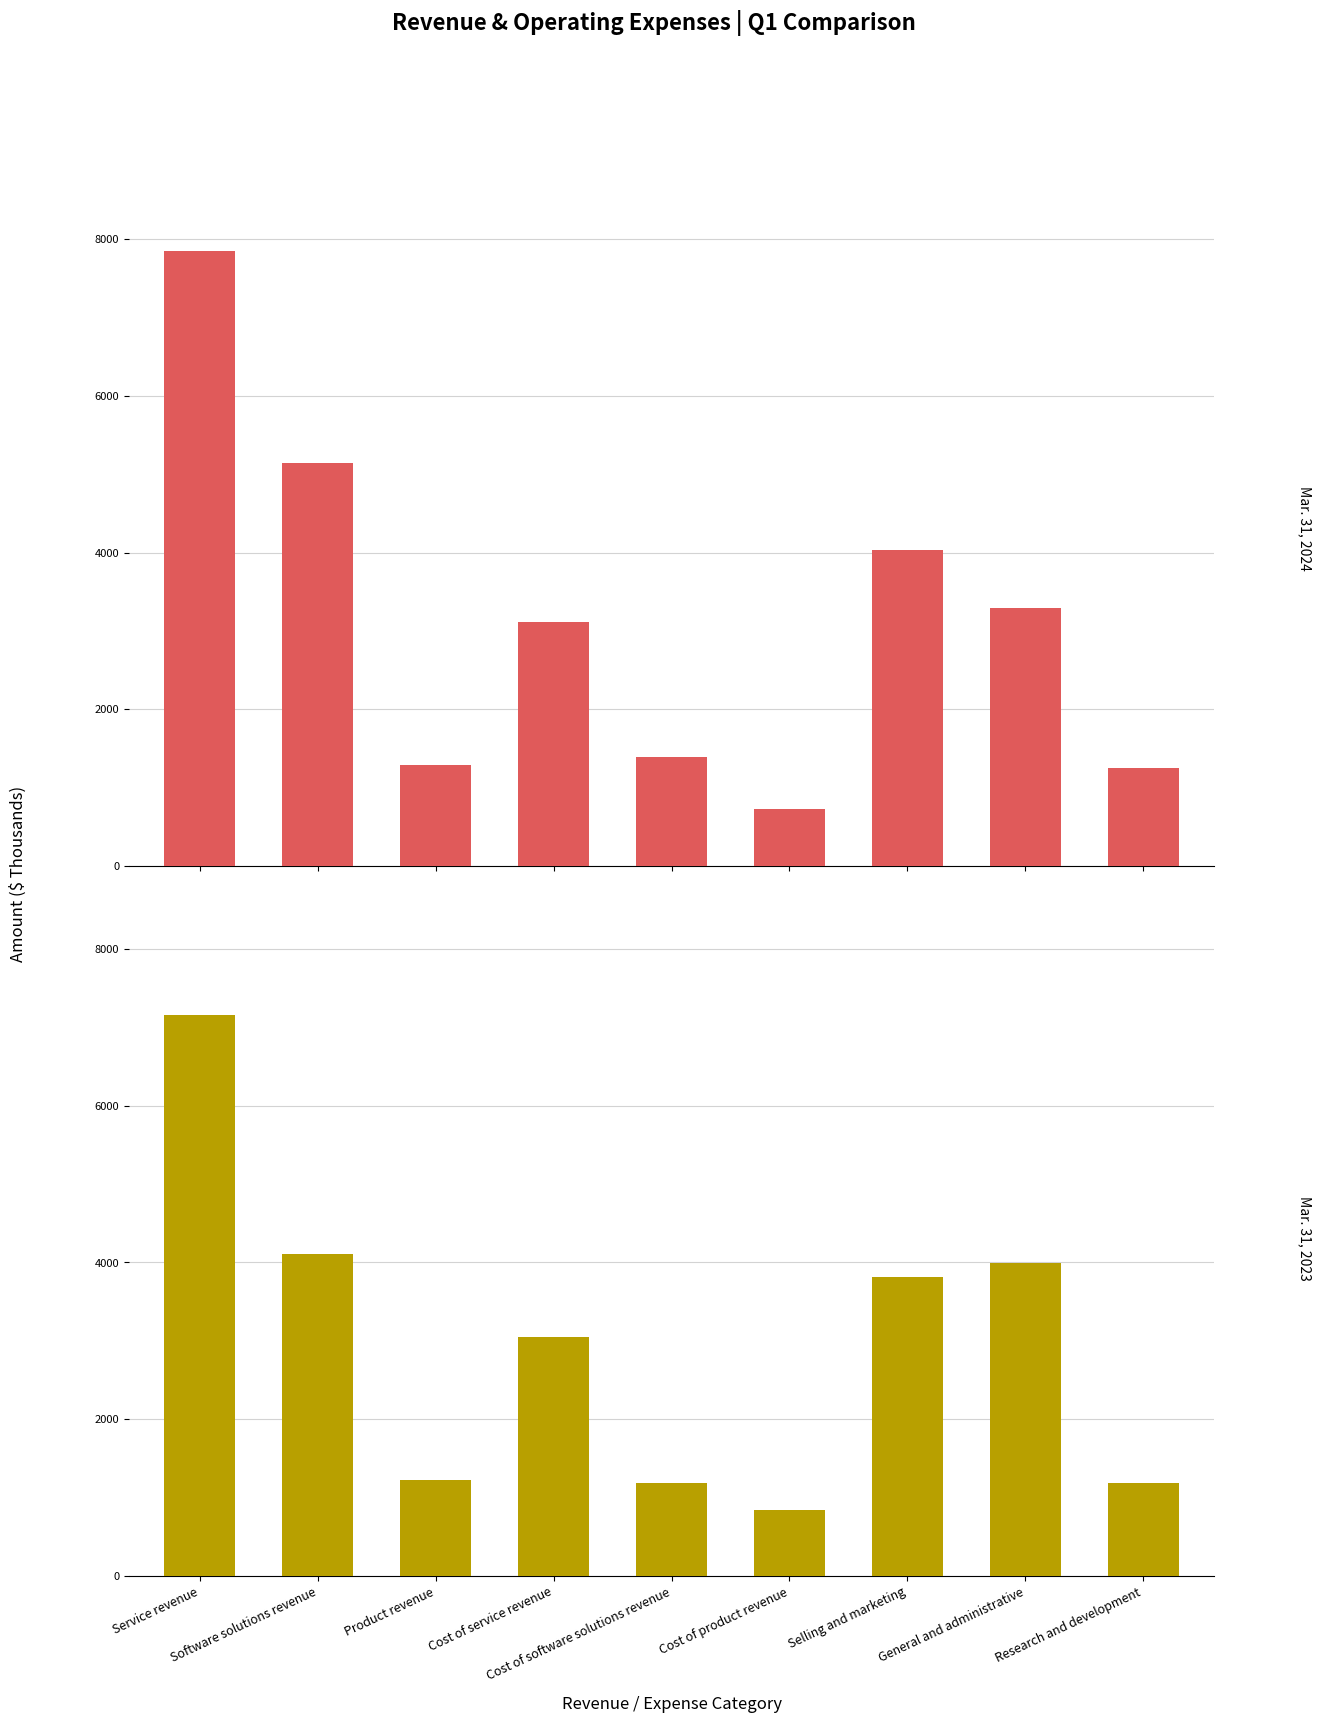

Does the chart contain any negative values?

No